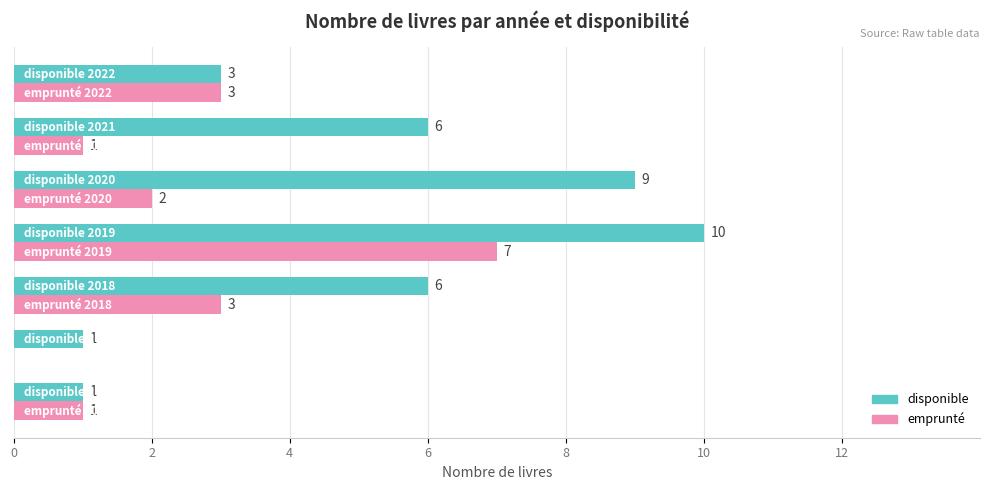

What is the greatest value displayed?

10